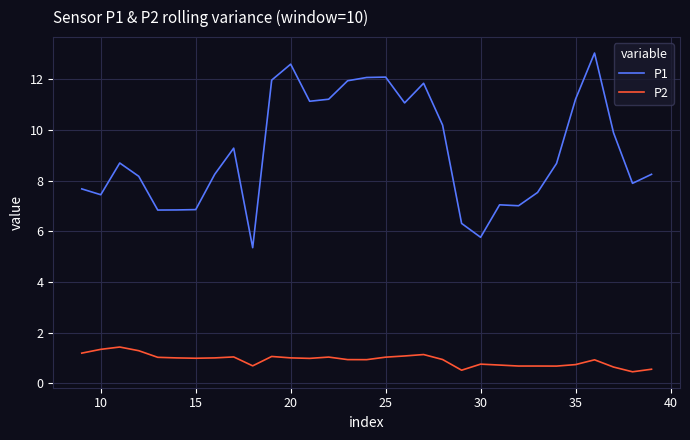

What value does the P2 series have at 14?

1.0